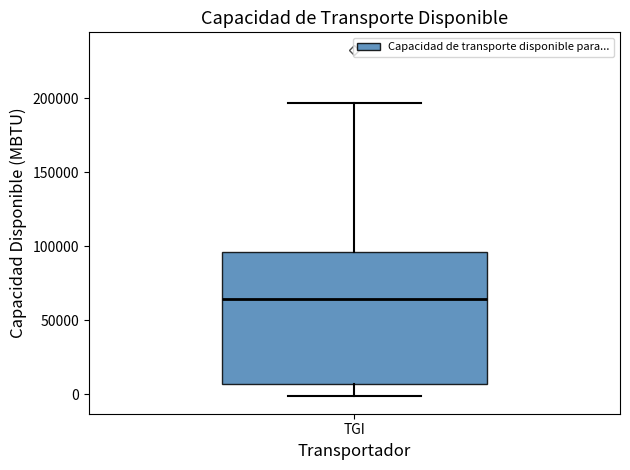

Where is the upper edge of the box for TGI on the y-axis? The values are not printed on the chart, so give them approximately, as read against the axis.

95000